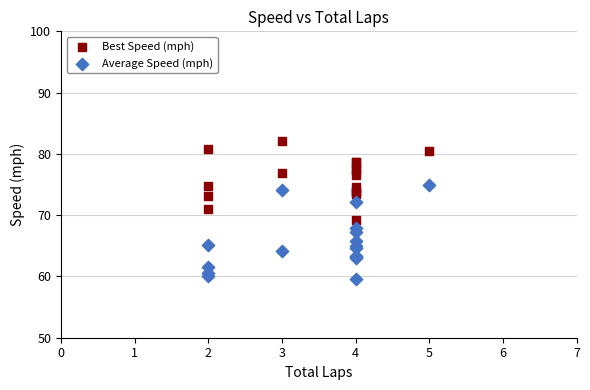

Which series has the widest spread of Y values?

Average Speed (mph)